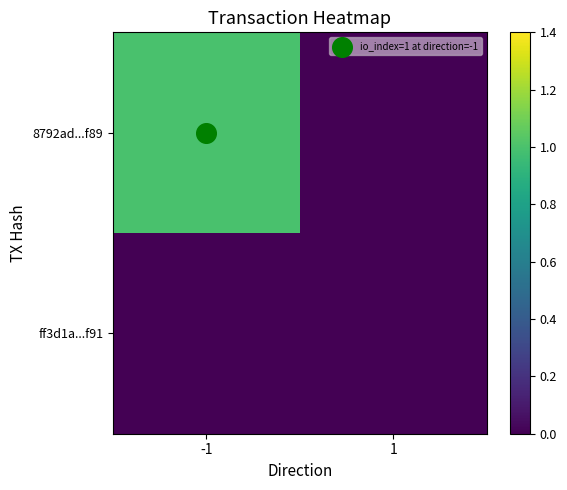

Rank the series by their average value, from highest to lowest.

8792ad...f89, ff3d1a...f91